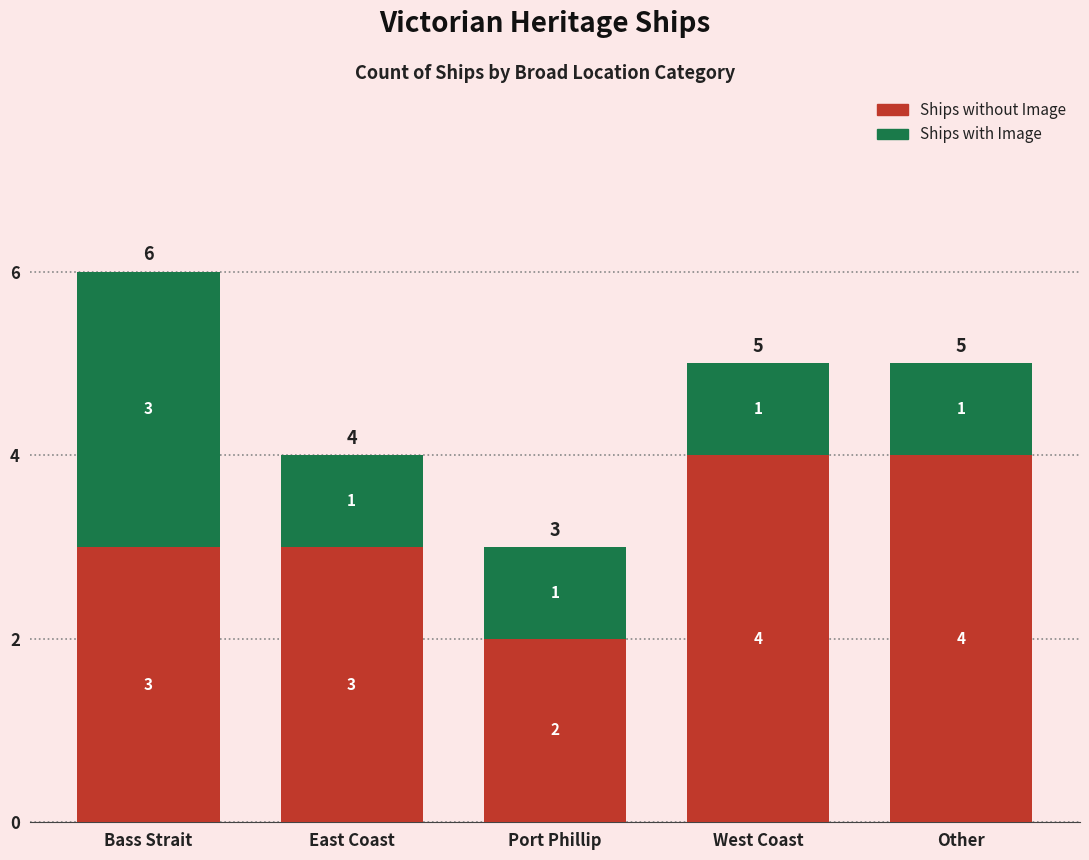

Which category has the lowest value in the Ships without Image series?

Port Phillip